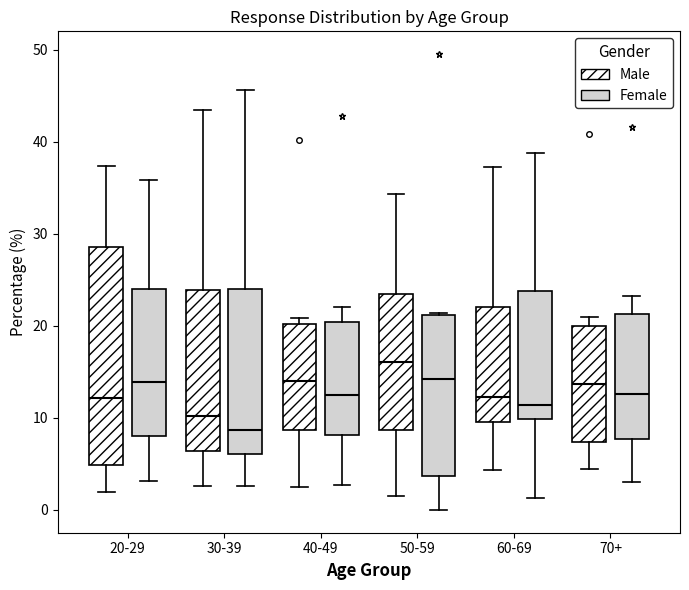

Which box's median line is the lowest?

30-39 (Female)